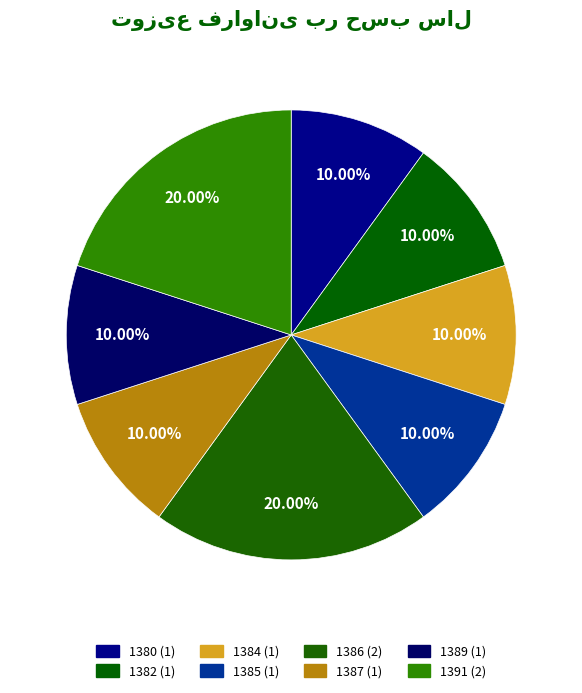

To the nearest percent, what is the difference between the largest and smallest slice percentages?

10%